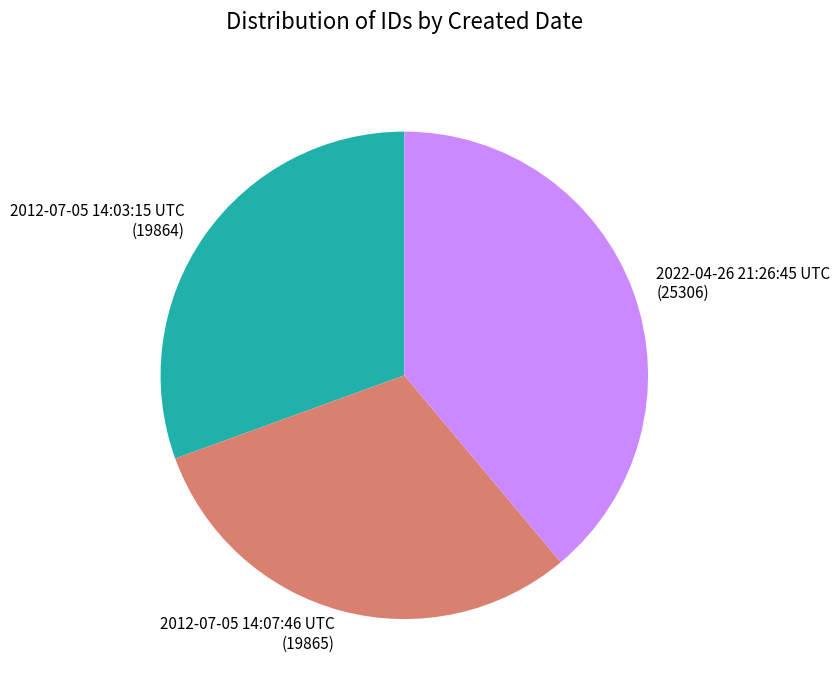

Is it true that 2012-07-05 14:03:15 UTC is 31% of the pie?

True